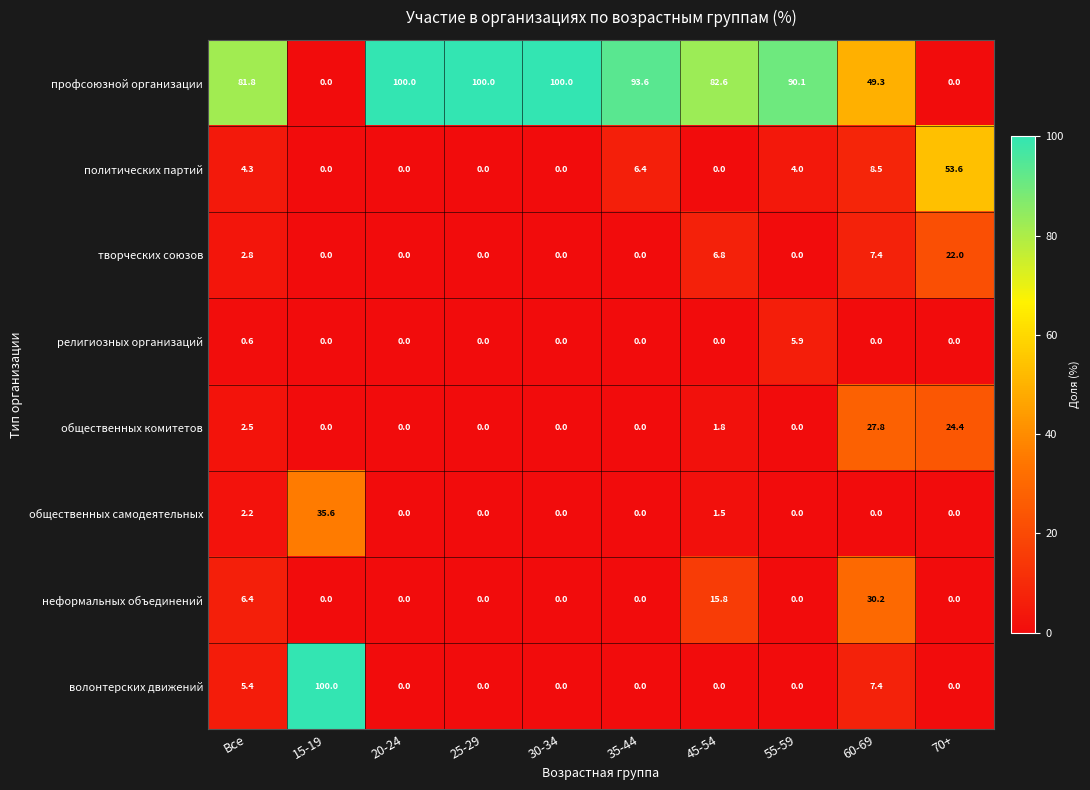

Read the религиозных организаций value at 55-59.

5.9